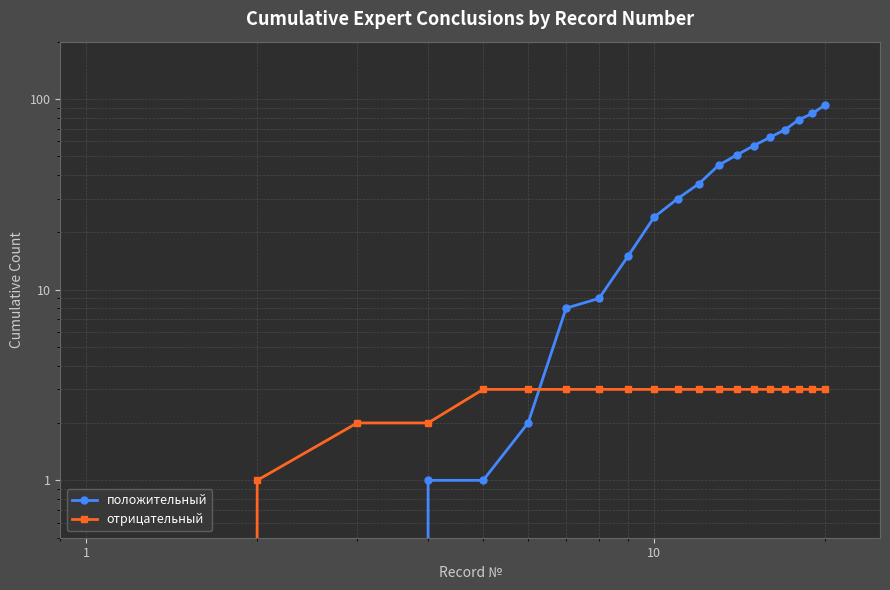

True or false: отрицательный has more than 0 interior local peaks.

False